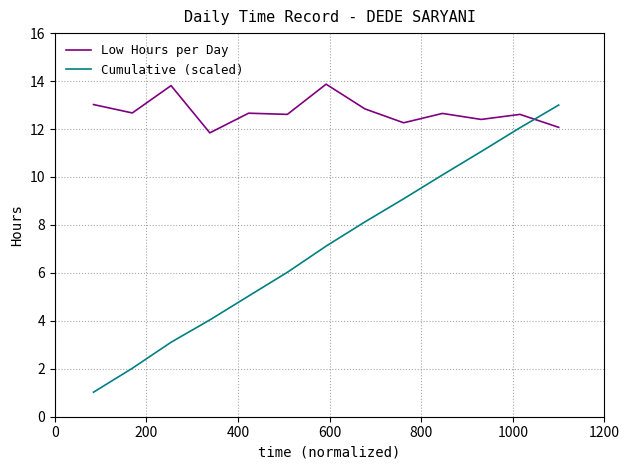

What is the greatest value displayed?

13.9